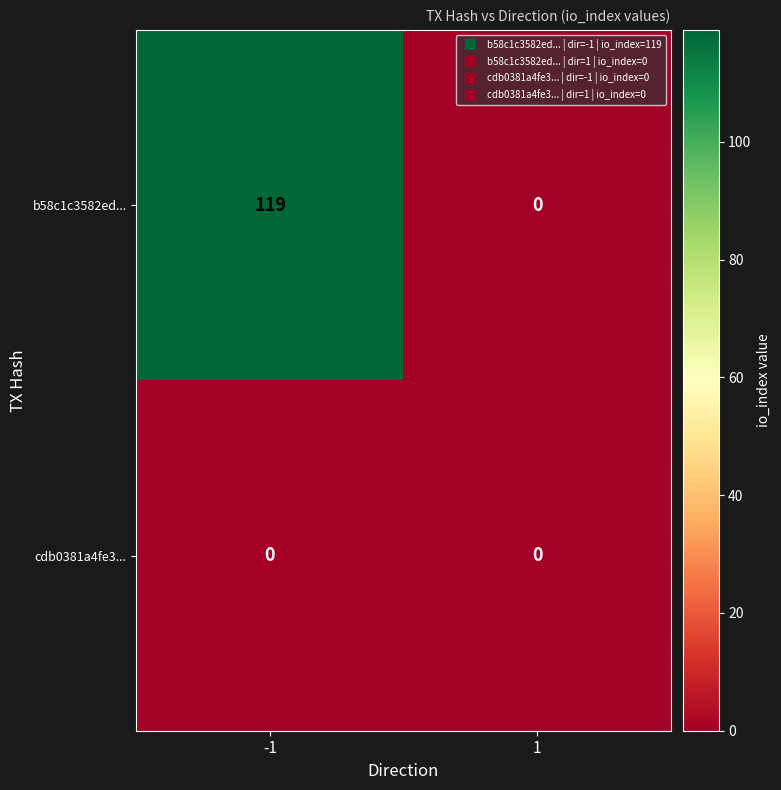

Which series has the largest total across all categories?

b58c1c3582ed...